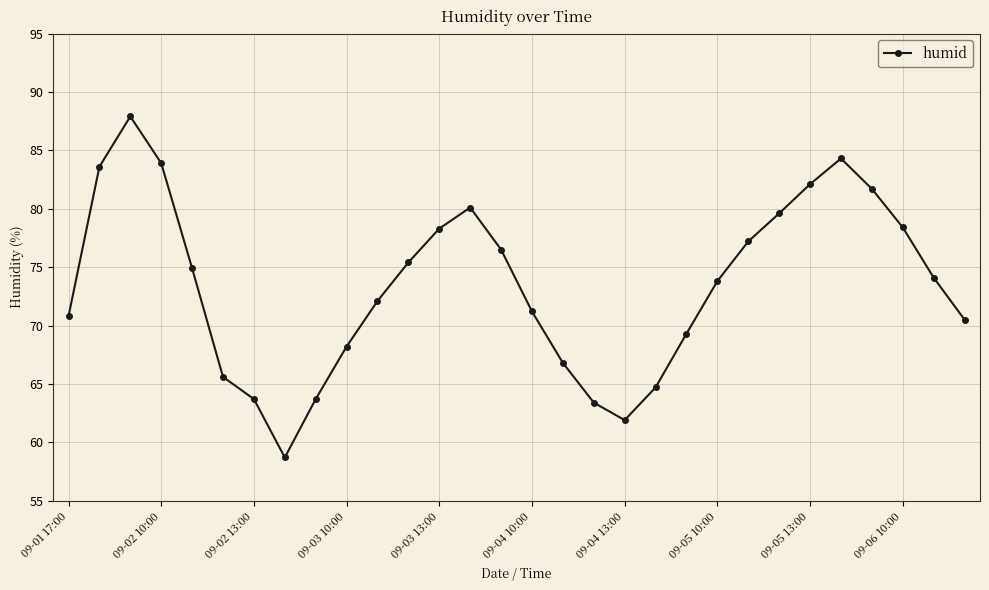

How many interior local valleys (lower than both neighbors) does the data have?

2